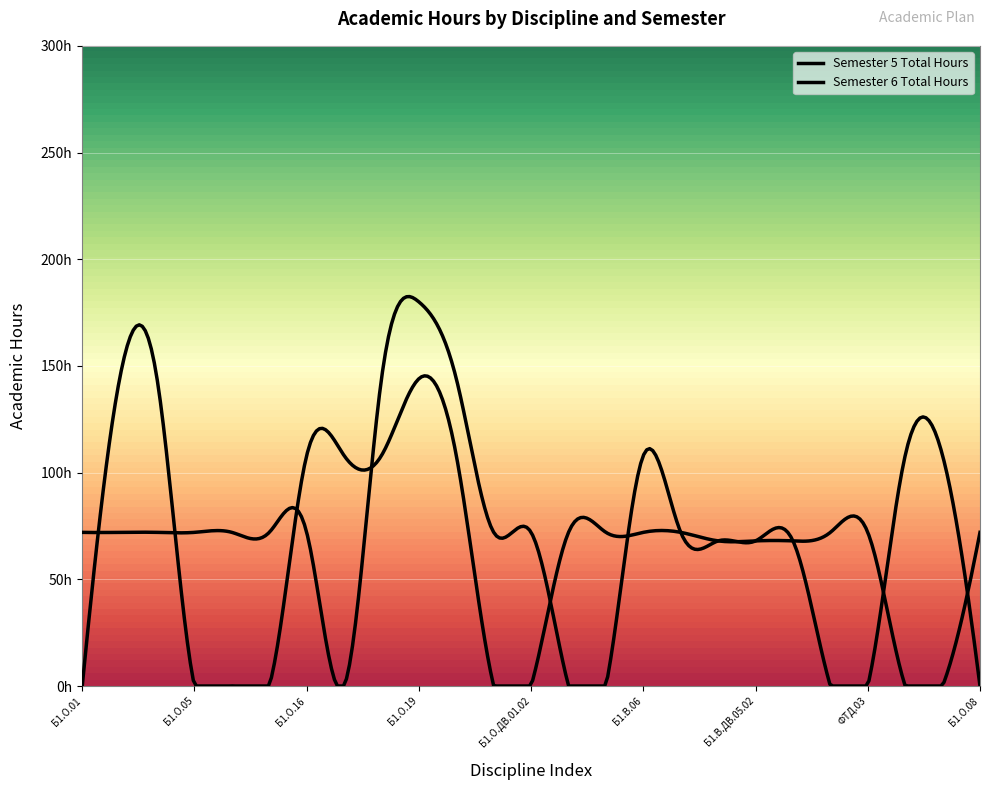

Which series has the widest spread of values?

Semester 5 Total Hours